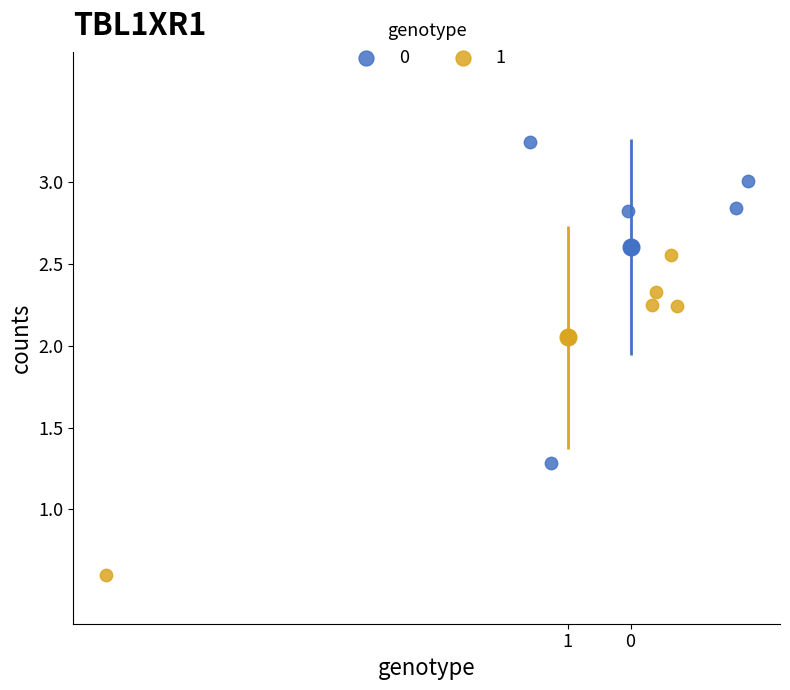

What are all the series names shown in the legend?

0, 1